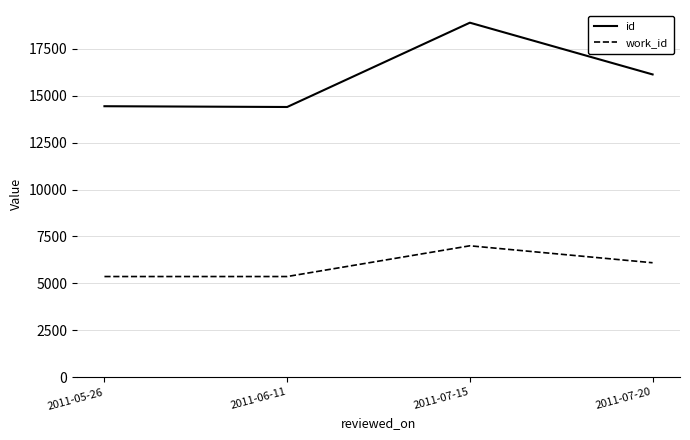

What is the total value across all series at 2011-06-11?

19762